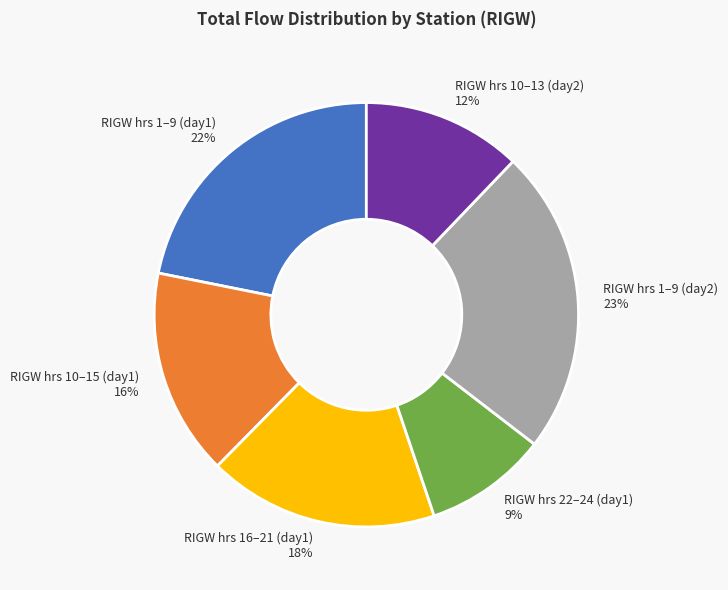

To the nearest percent, what is the average slice percentage?

17%